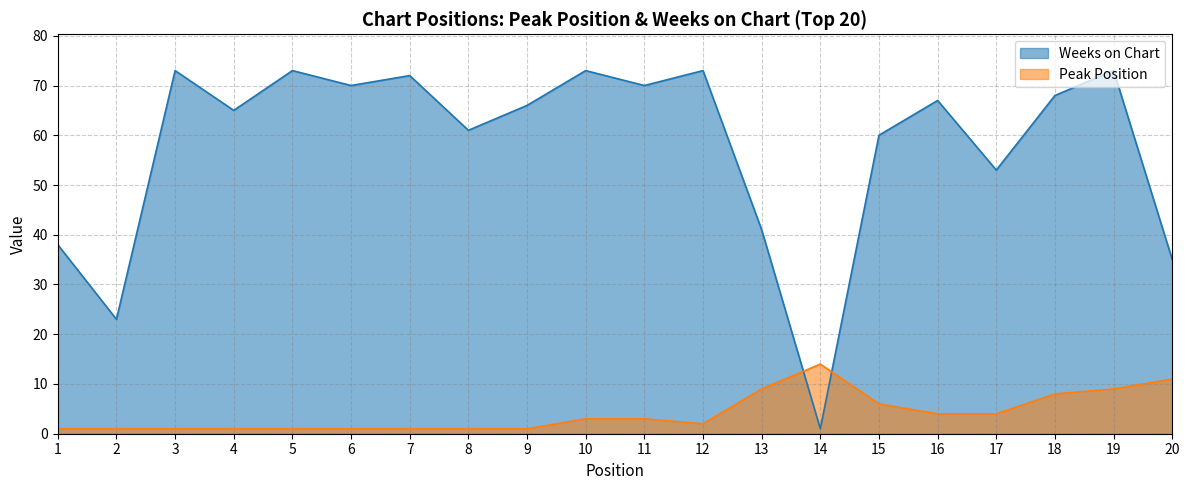

Between 2 and 6, which series saw the biggest shift?

Weeks on Chart